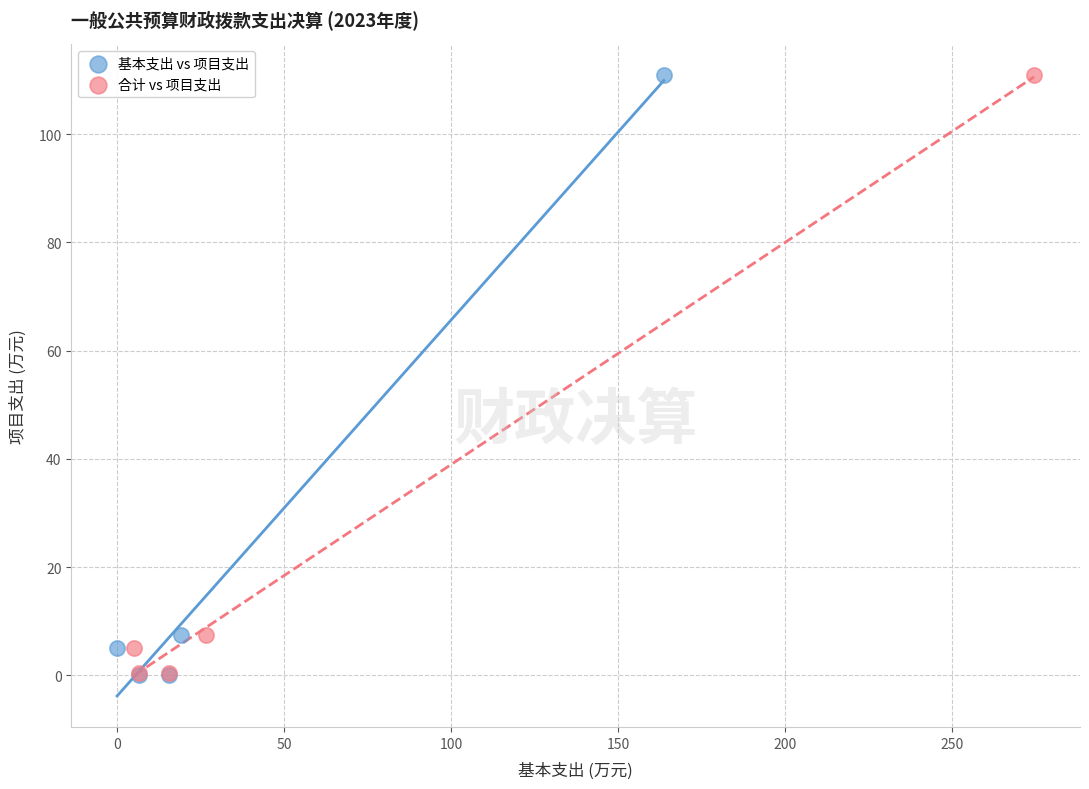

Which series has the widest spread of Y values?

基本支出 vs 项目支出